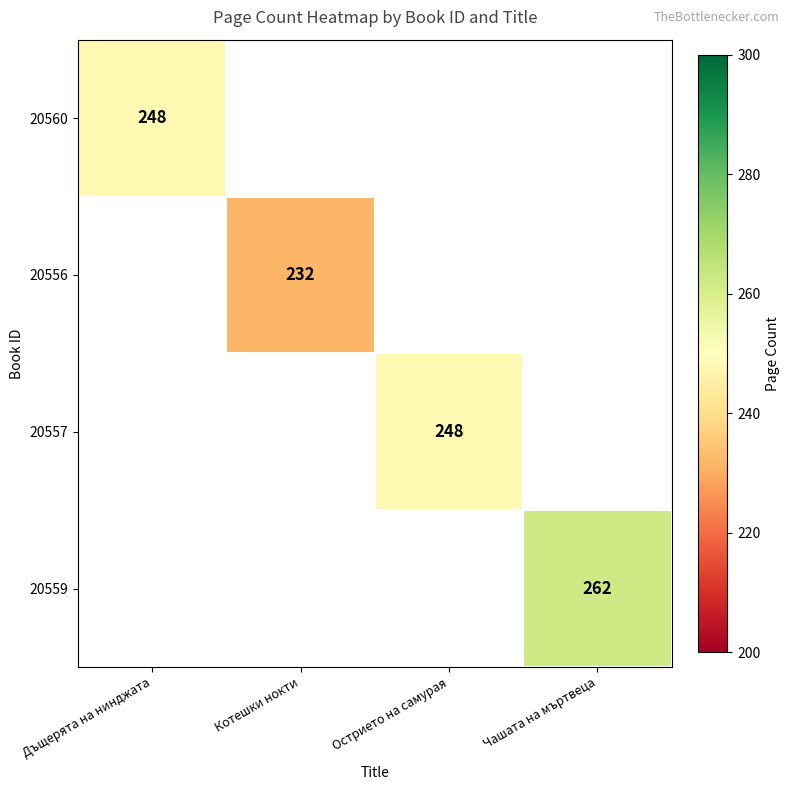

The value of 20557 at Острието на самурая is 248. True or false?

True